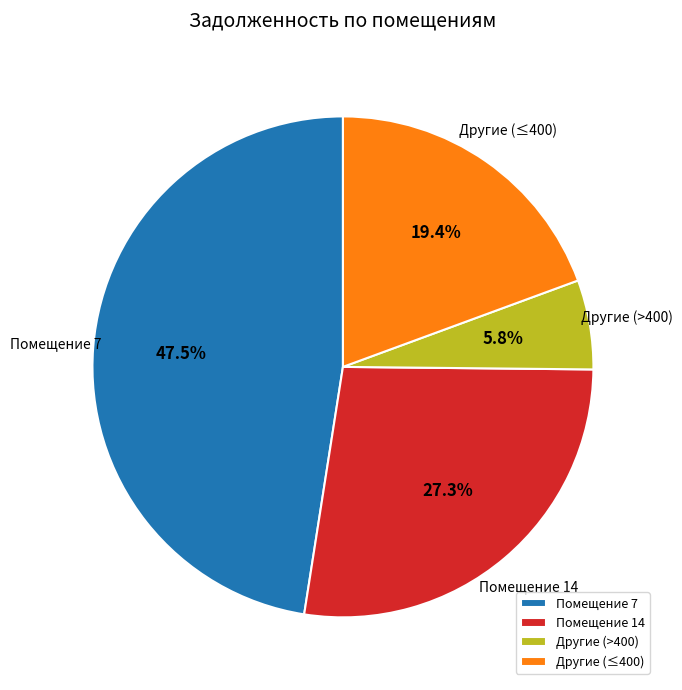

Combined, do Другие (≤400) and Другие (>400) account for over 50%?

No